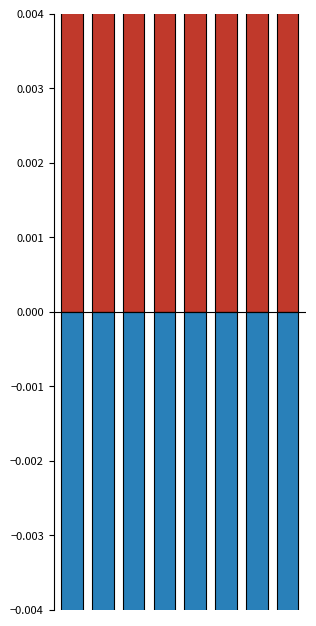

The 5-19 FTE + Not known series shows -0.5 at 3. True or false?

True